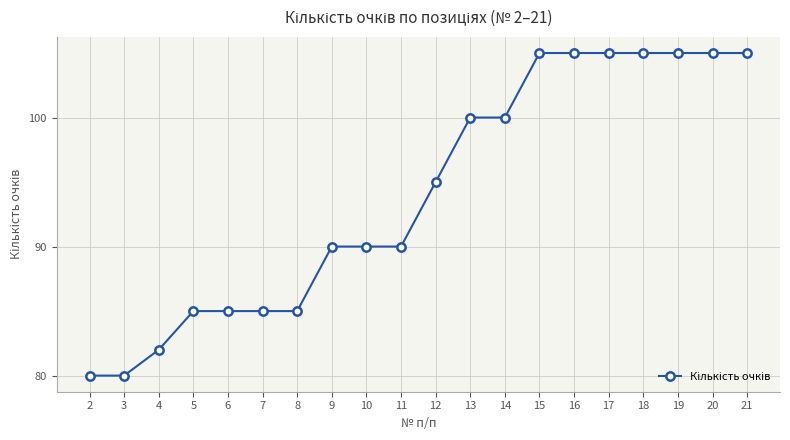

Approximately how many times larger is the value at 15 compared to 8?

1.2